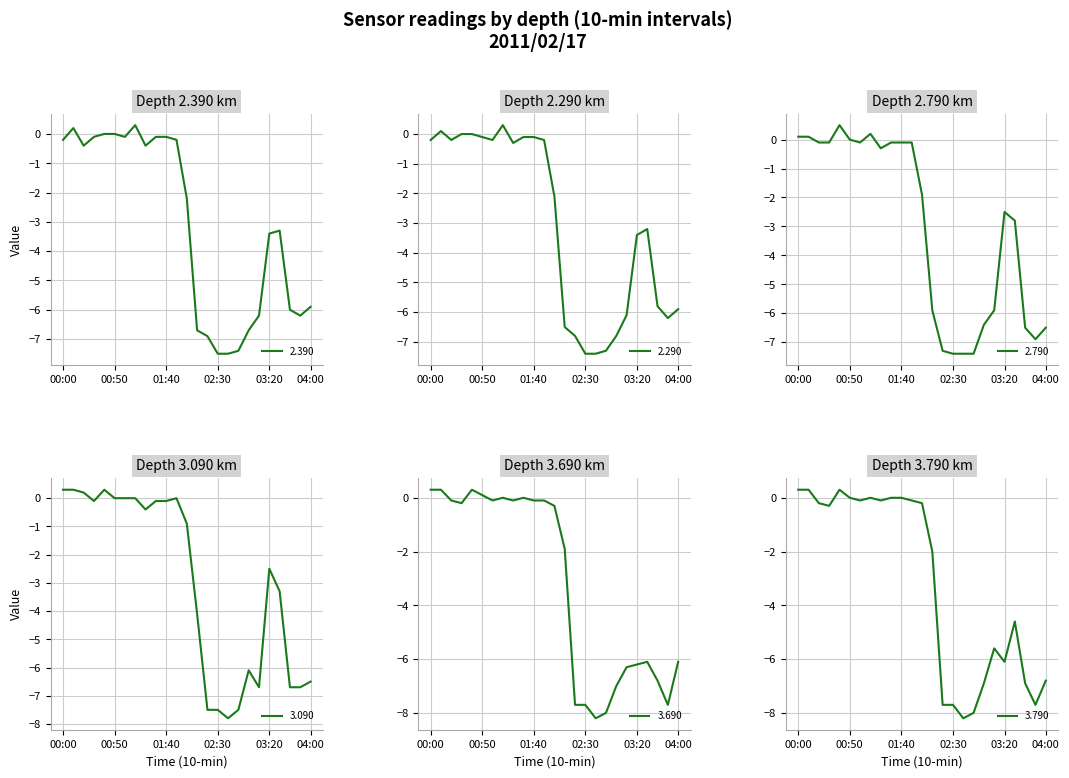

True or false: 3.090 has more than 0 points higher than both neighbors.

True